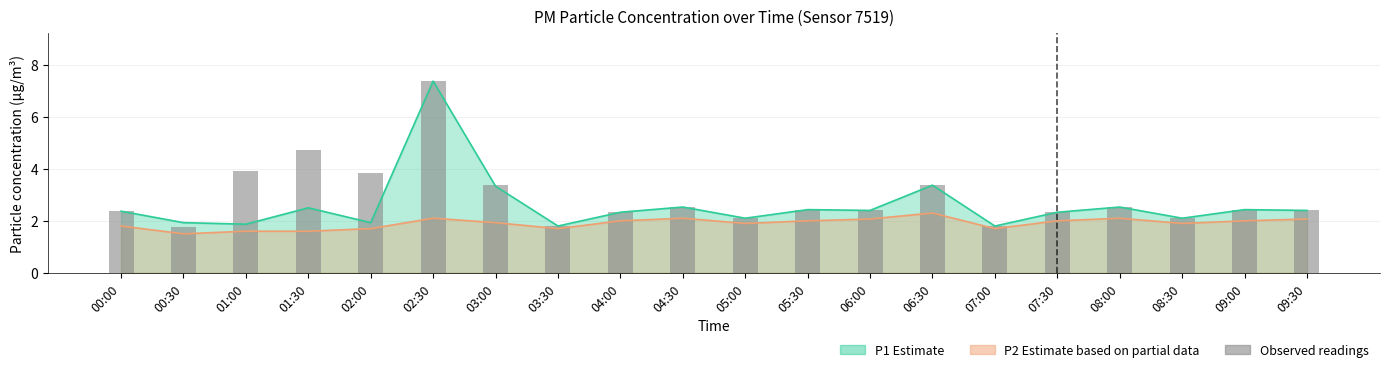

What is the value of the 14th bar from the left?

3.4